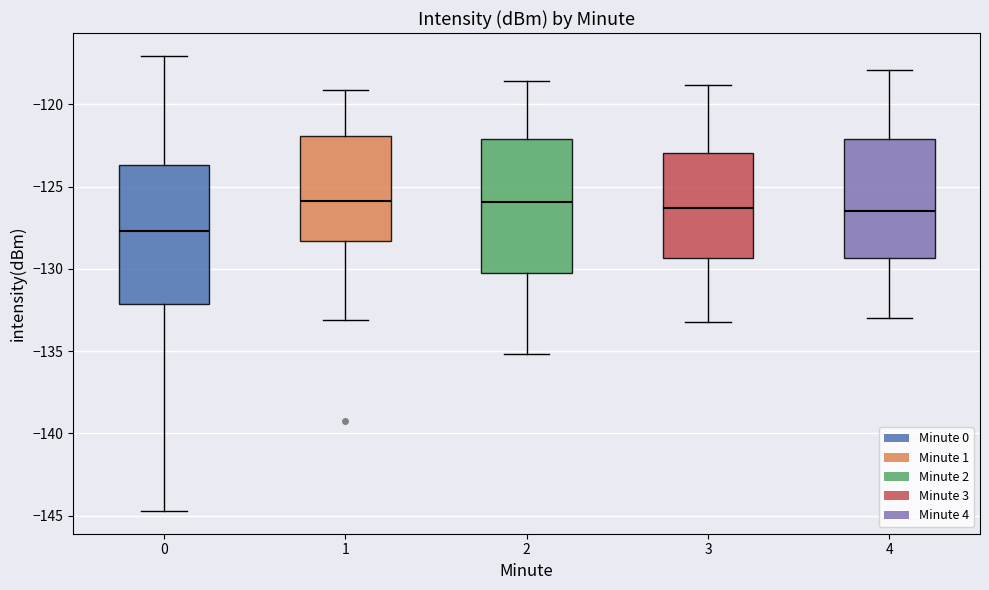

Reading left to right, transcribe this box plot: for each box, give where its median line is, the range the box spans, and where its two whiskers end, as read against the y-axis. The values are not printed on the chart, so give them approximately, as read against the axis.

0: median -127.5, box -132.0 to -123.5, whiskers -144.5 to -117.0
1: median -126.0, box -128.5 to -122.0, whiskers -133.0 to -119.0
2: median -126.0, box -130.0 to -122.0, whiskers -135.0 to -118.5
3: median -126.5, box -129.5 to -123.0, whiskers -133.0 to -119.0
4: median -126.5, box -129.5 to -122.0, whiskers -133.0 to -118.0